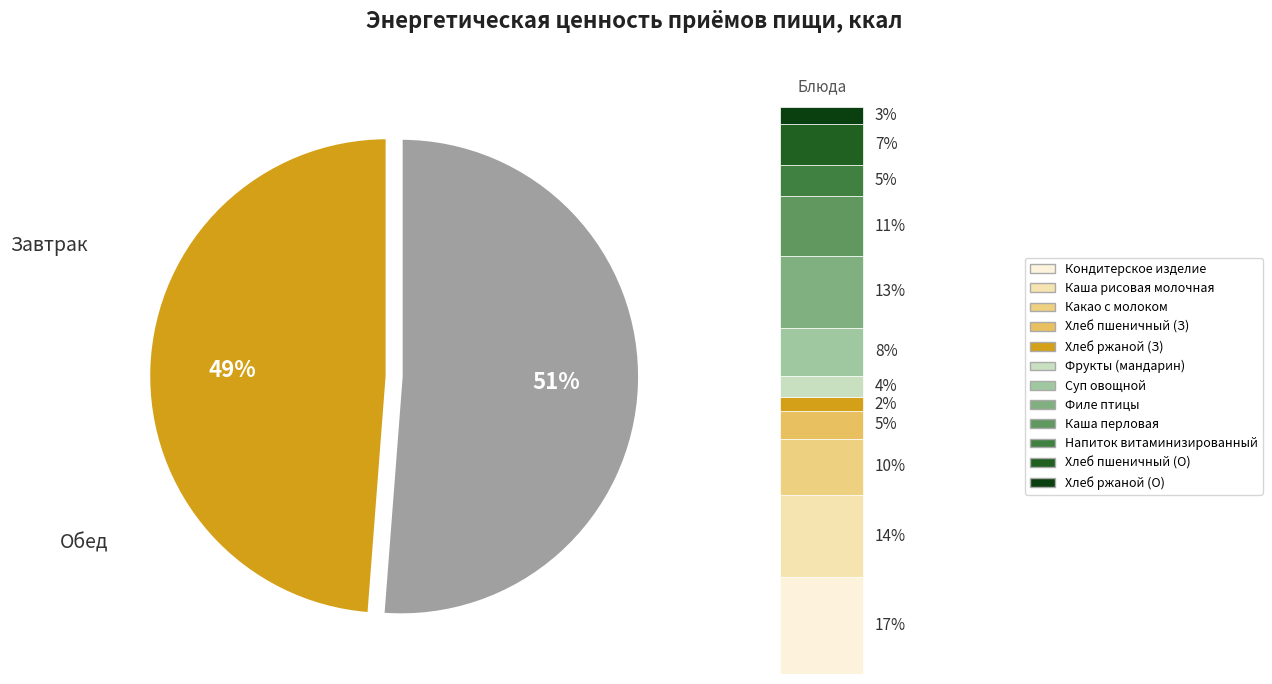

To the nearest percent, what portion does Обед represent?

51%